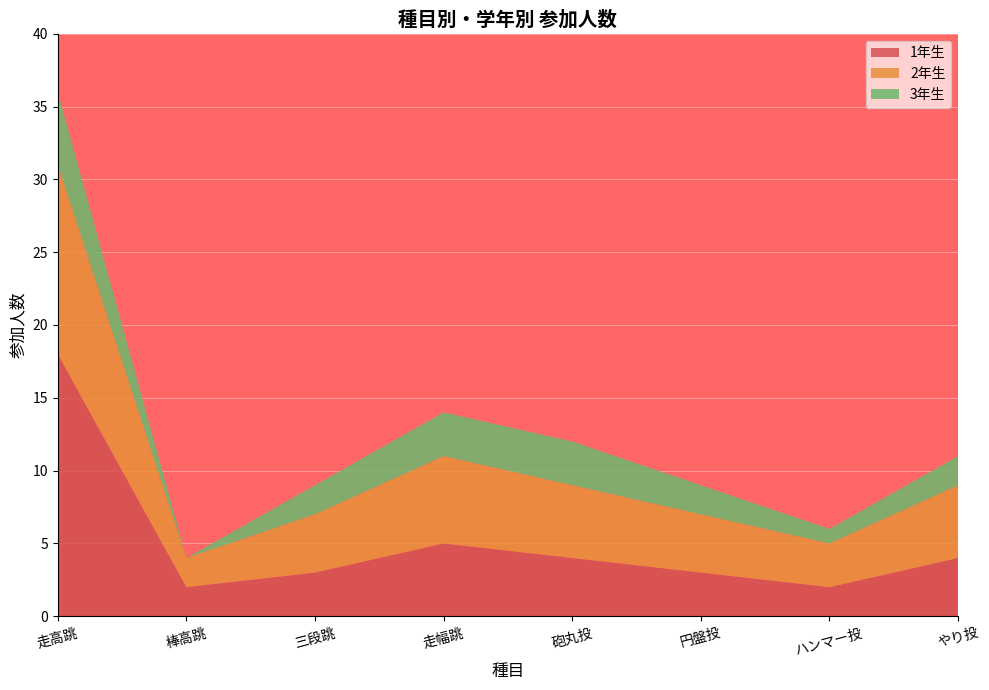

The value of 1年生 at 砲丸投 is 4. True or false?

True